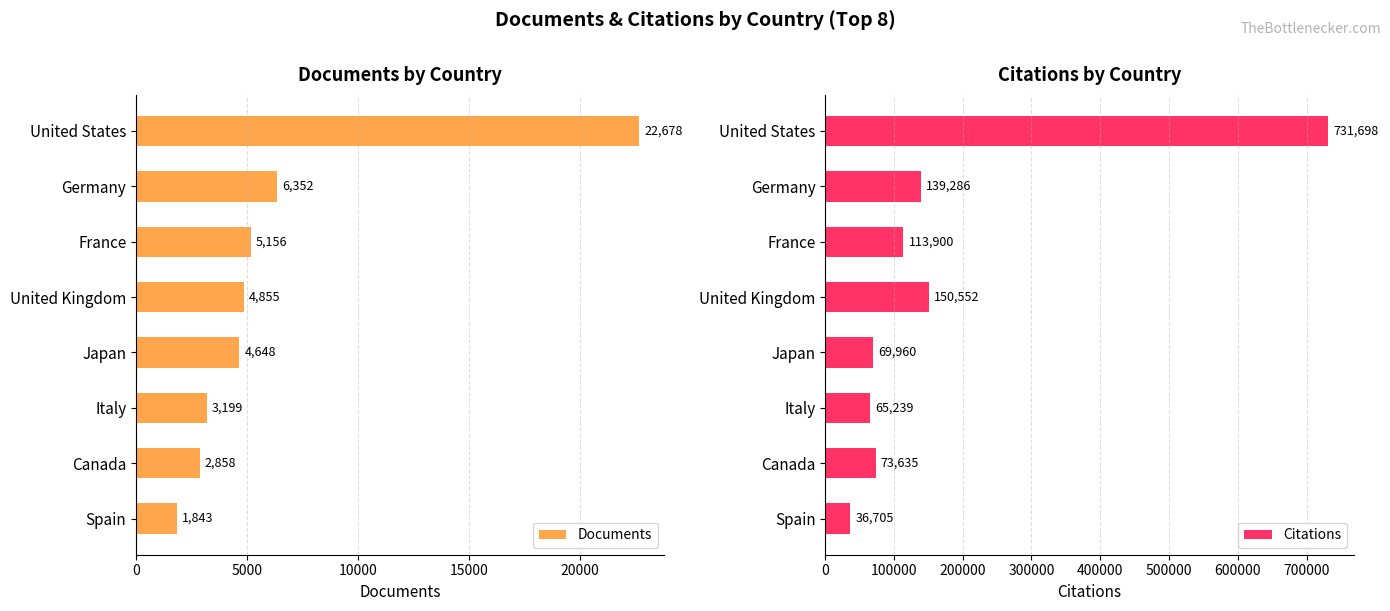

What is the lowest value of the Citations series?

36705